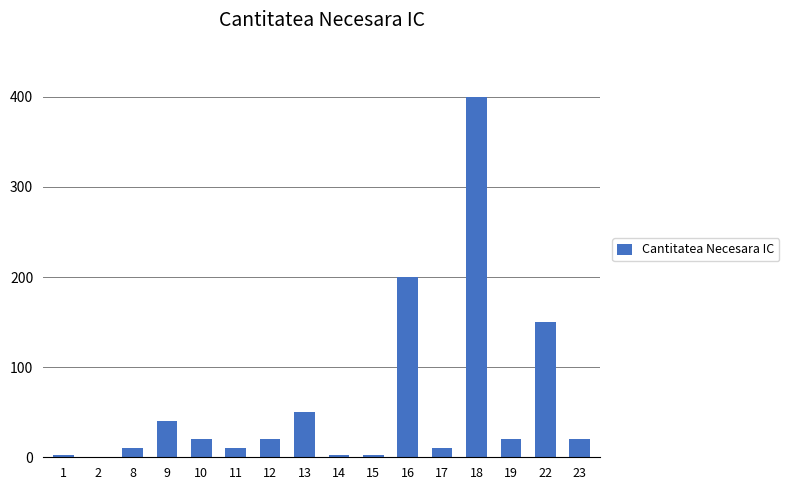

True or false: the data shows 20 at 19.

True